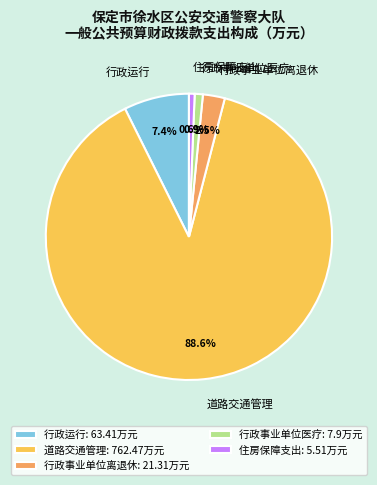

Does 行政事业单位医疗 account for over 50% of the chart?

No